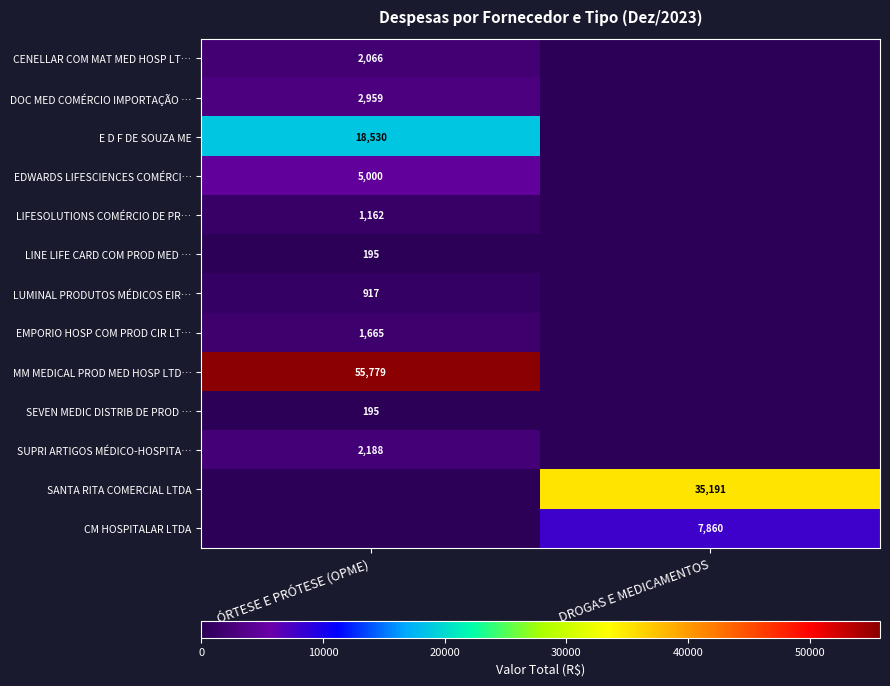

The EDWARDS LIFESCIENCES COMÉRCI… series shows 5000 at ÓRTESE E PRÓTESE (OPME). True or false?

True